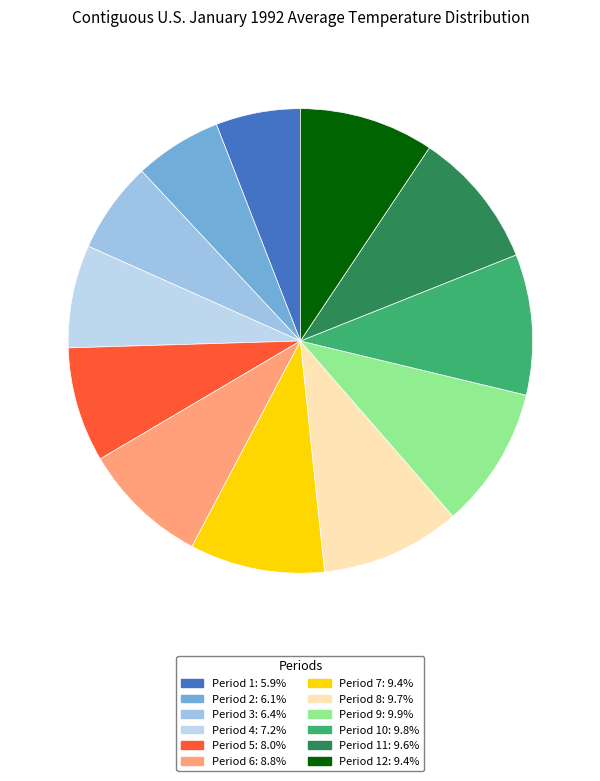

How many segments does this pie chart have?

12